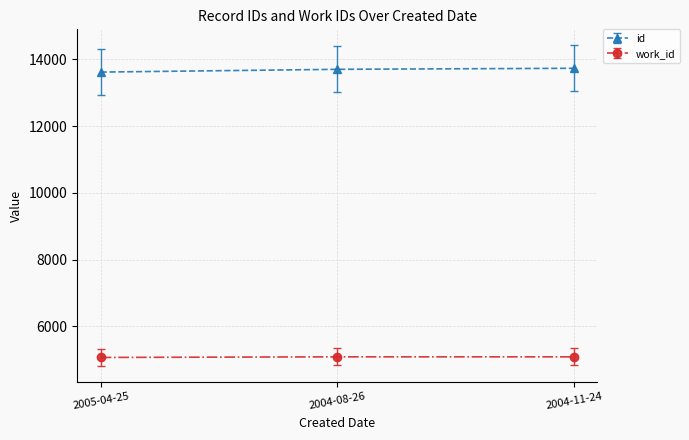

What is the spread (max minus min) of values at 2005-04-25?

8547